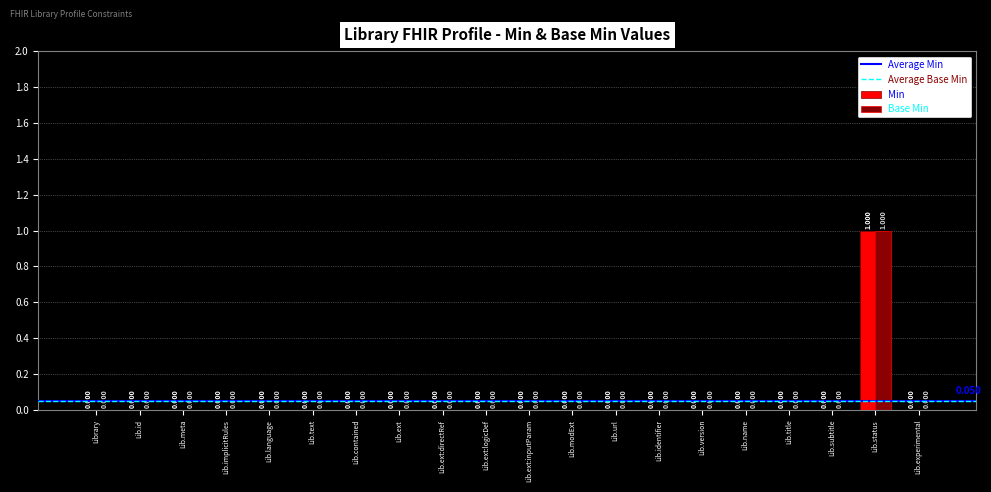

At which label does Base Min reach its peak?

Lib.status